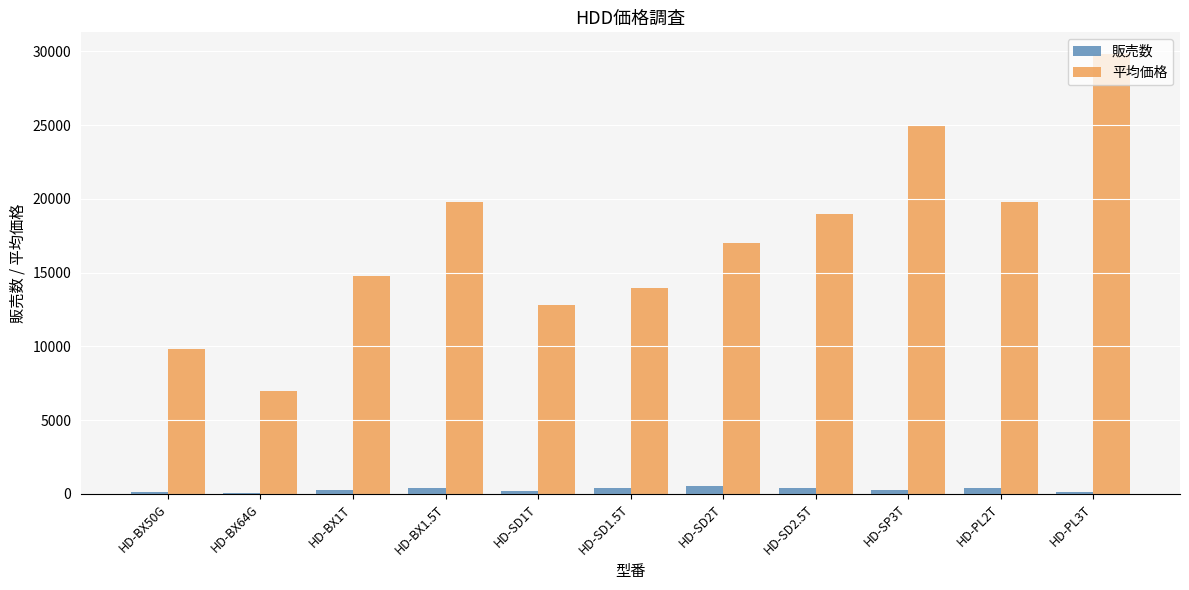

Is it true that 平均価格 equals 14800 at HD-BX1T?

True